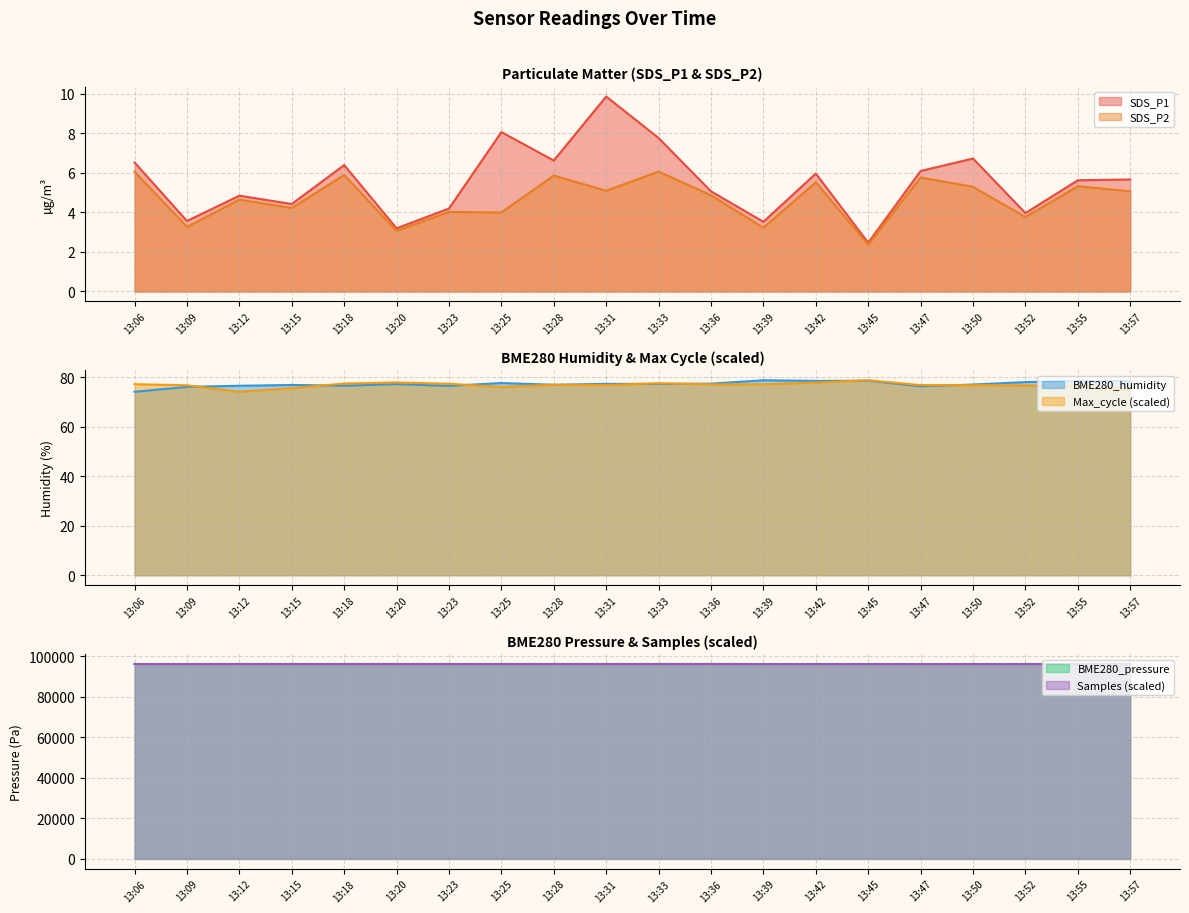

Does the chart have visible grid lines?

Yes